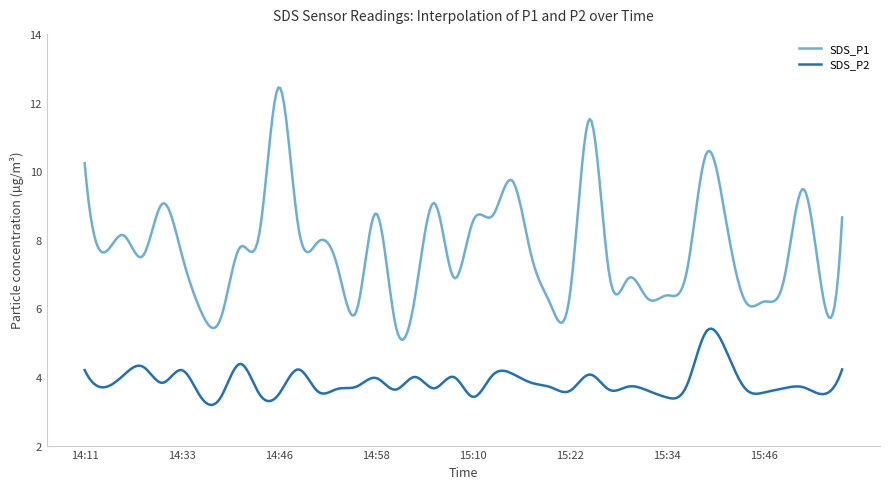

True or false: SDS_P1 and SDS_P2 cross at least once.

False